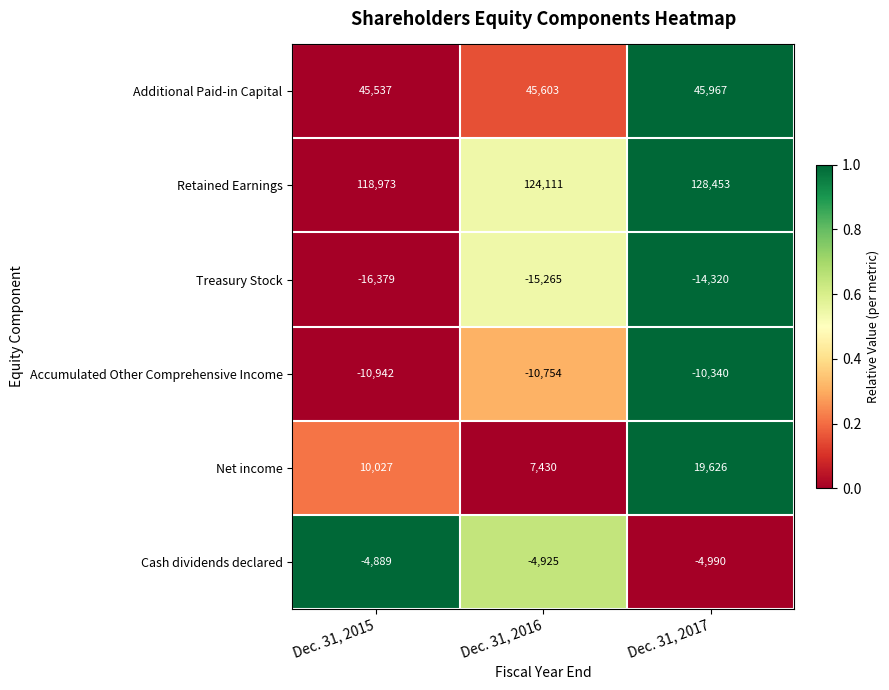

What is the spread (max minus min) of values at Dec. 31, 2016?

139376